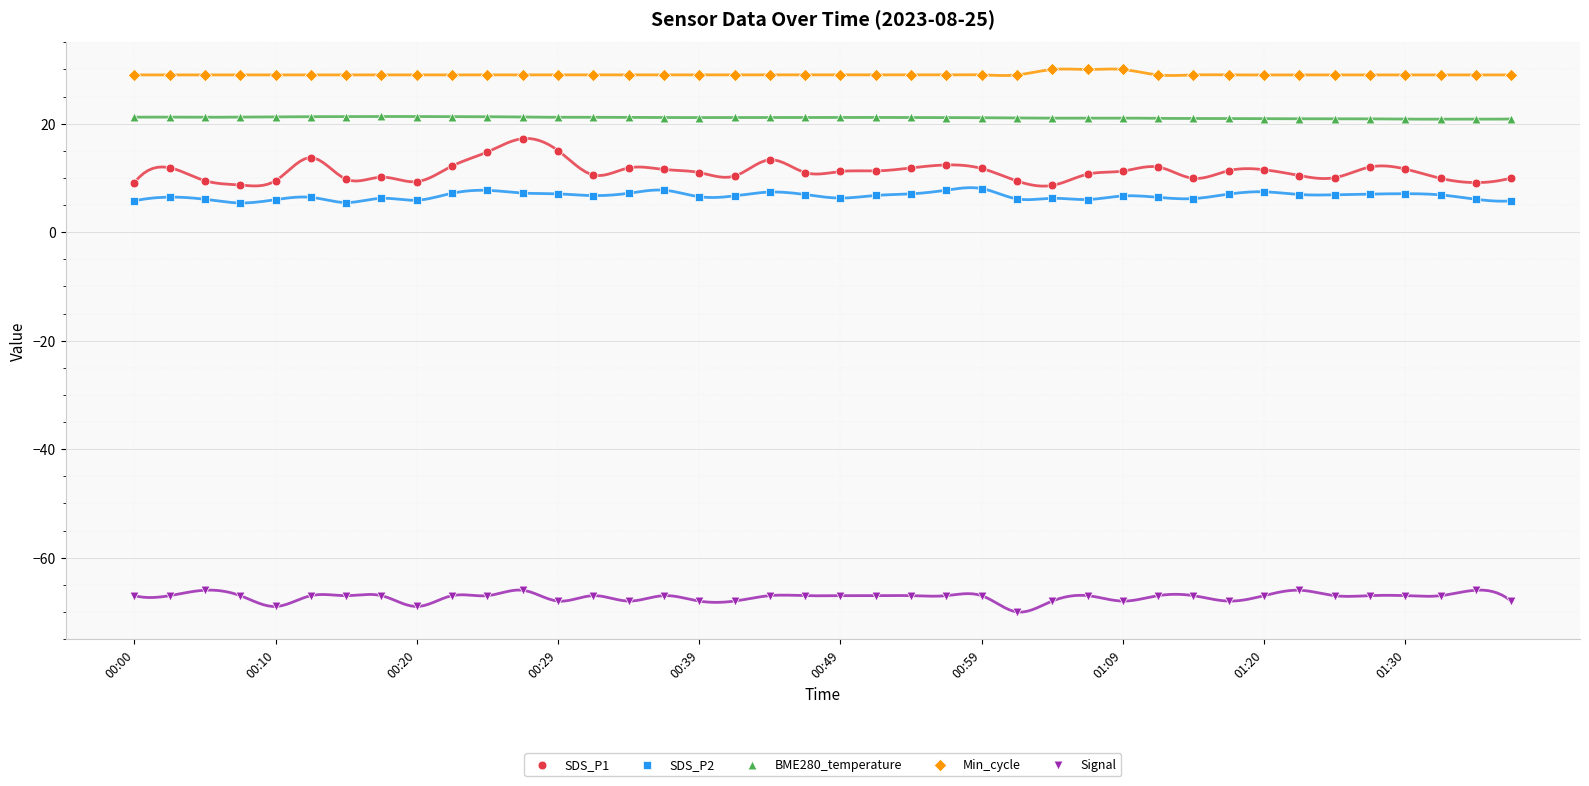

Across all data points, what is the range of Y values (max minus min)?

100.0